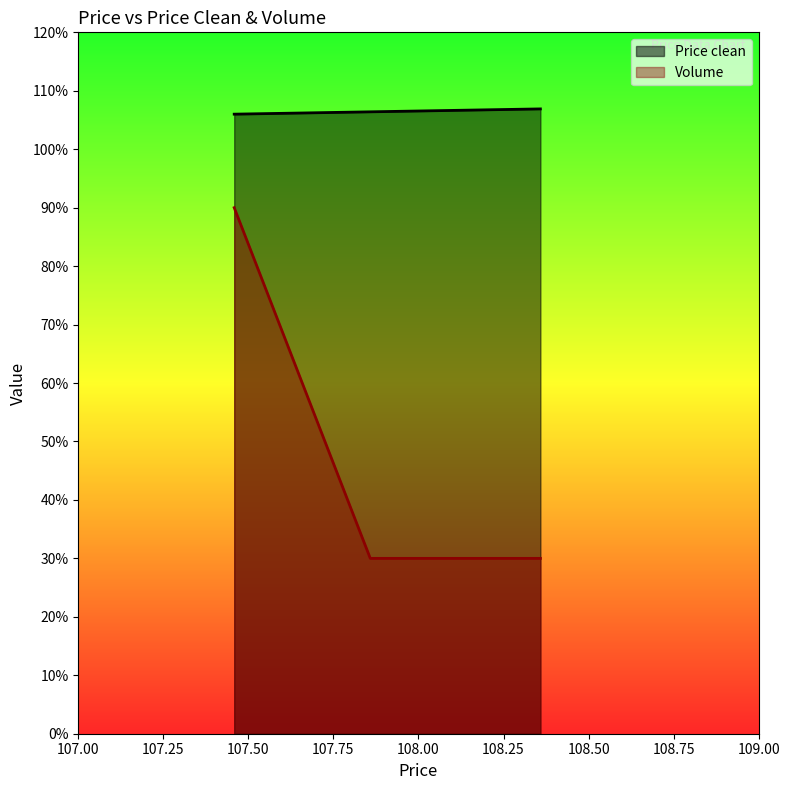

Rank the series by their average value, from lowest to highest.

Volume, Price clean